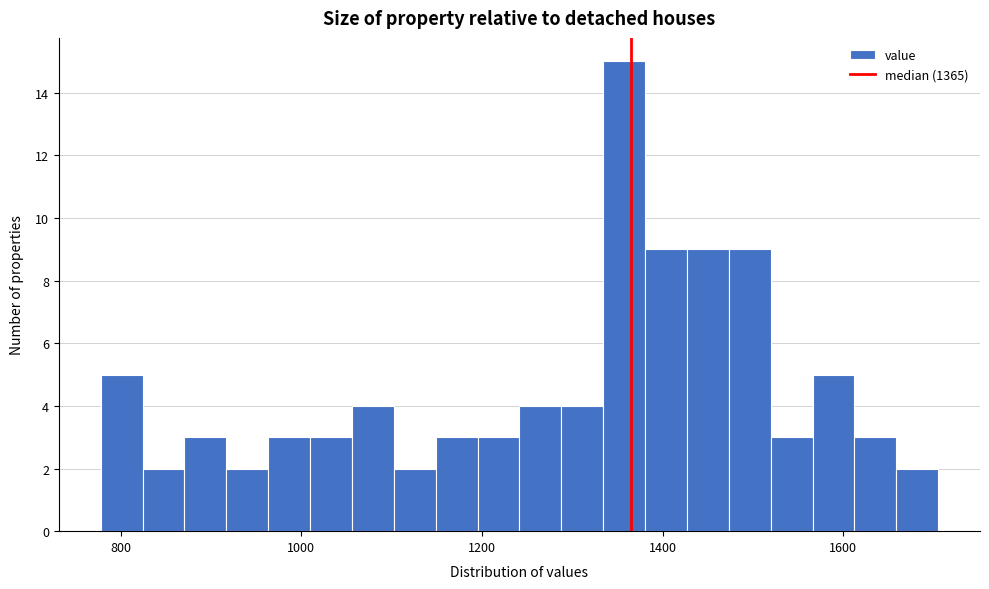

Read against the x-axis, roughly where is the centre of the tallest bar?

1360